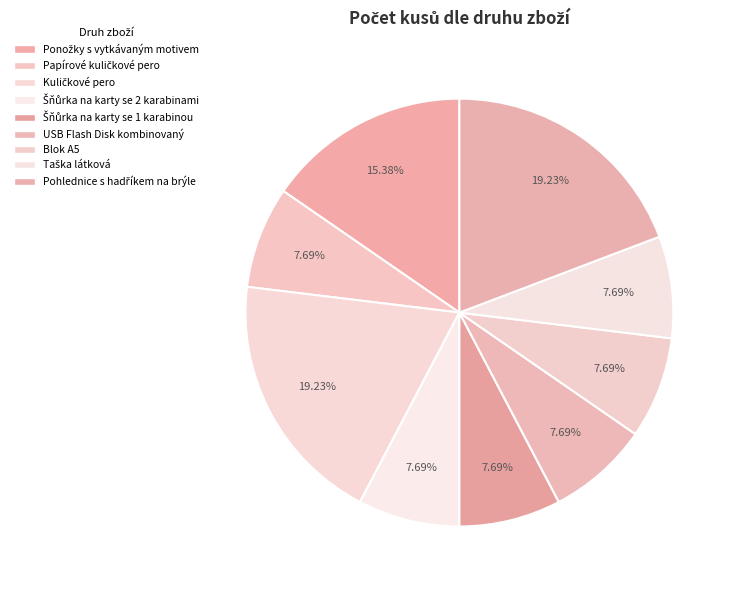

Count the number of slices in the pie.

9